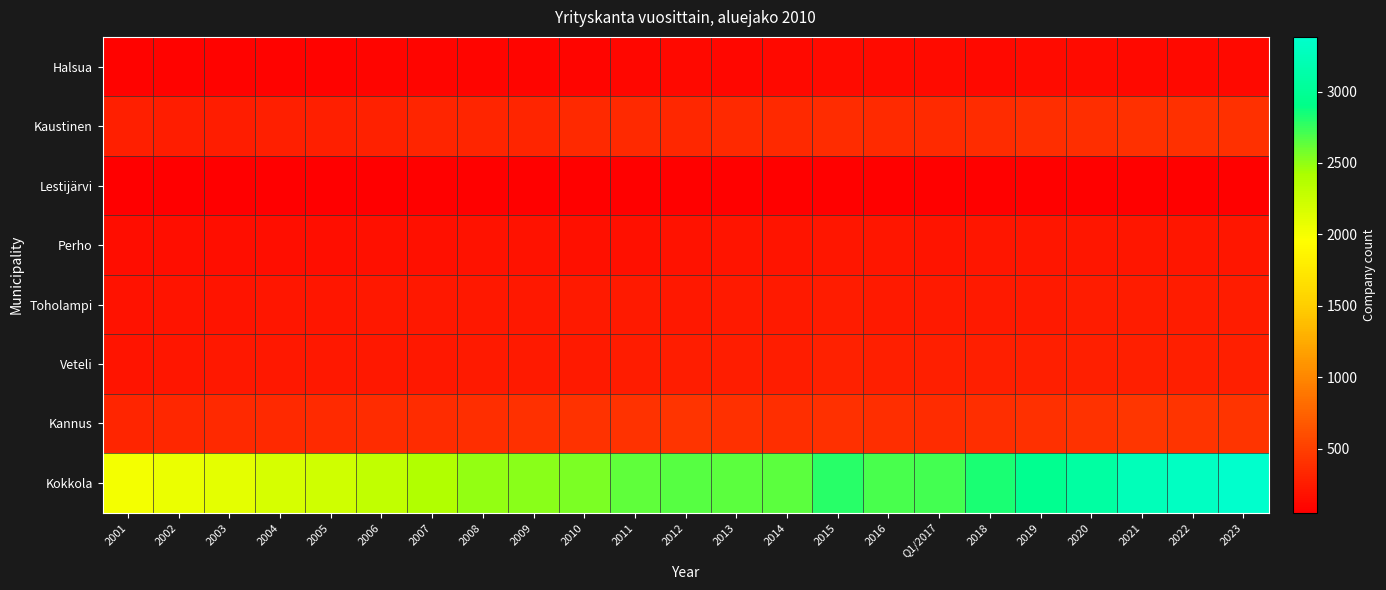

What is the total value across all series at 2004?

3568